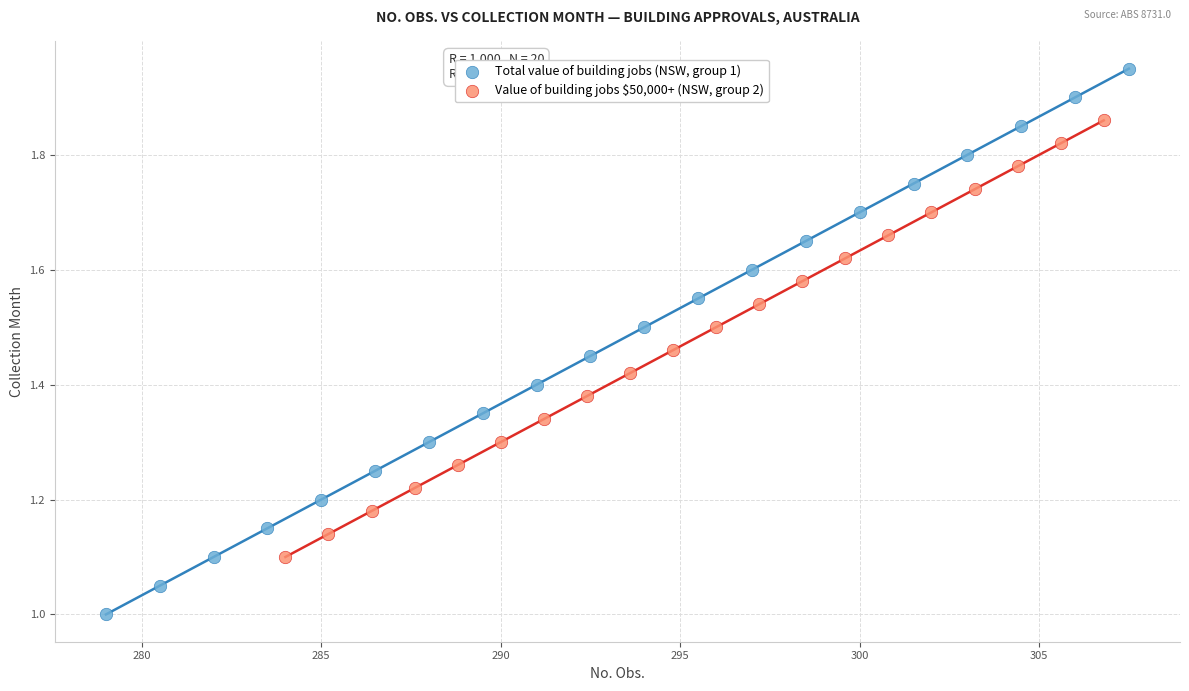

Which series contains the highest Y value?

Total value of building jobs (NSW, group 1)